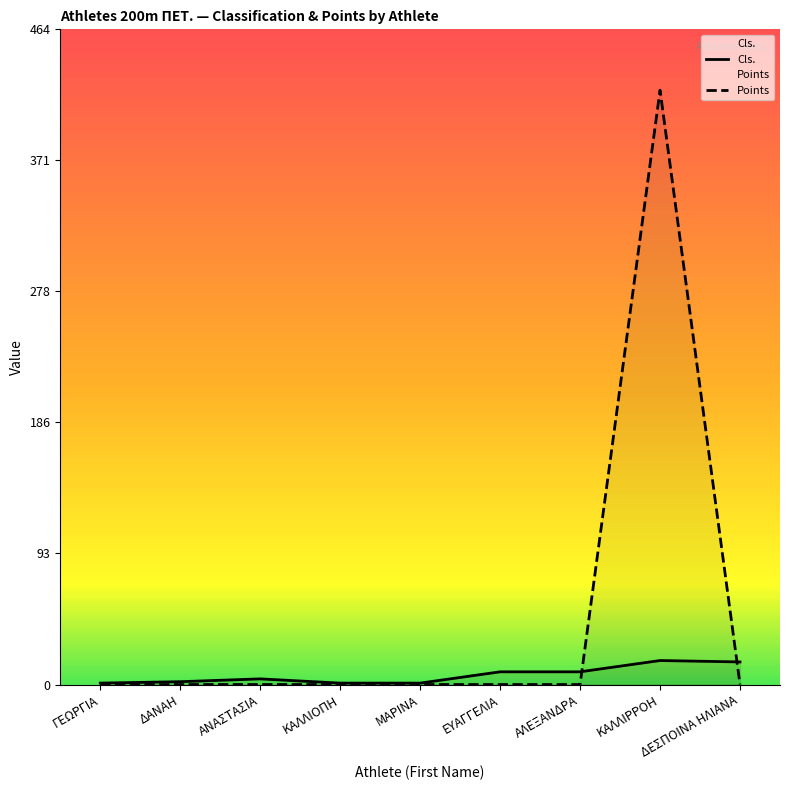

What is the average value of the Points series?

47